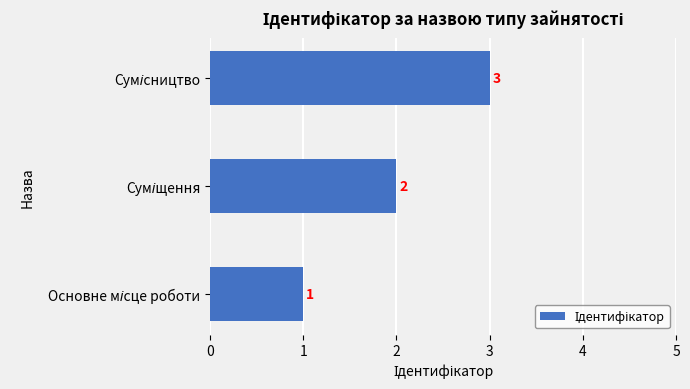

What is the sum of all values?

6